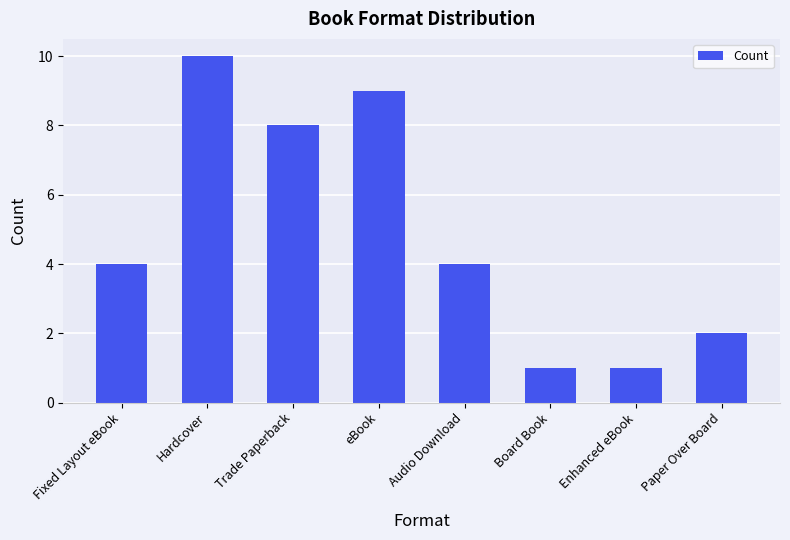

What position from the left is Audio Download?

5